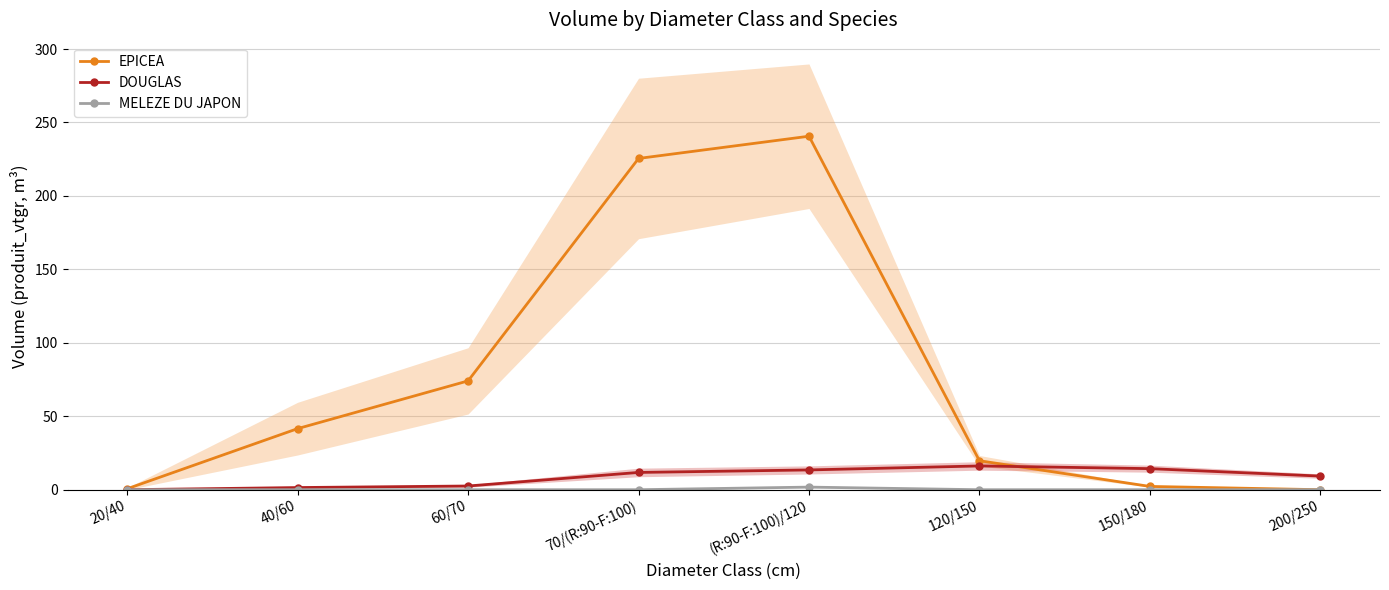

How many lines are shown in the chart?

3